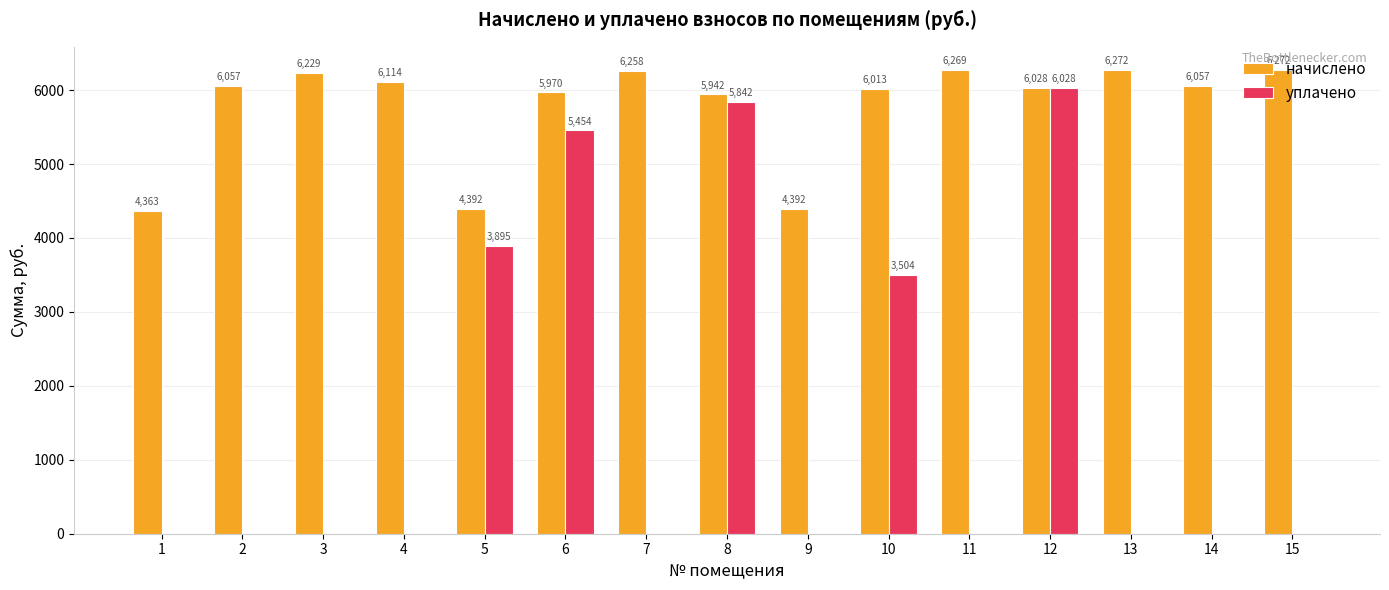

Between 6 and 8, which series saw the biggest shift?

уплачено